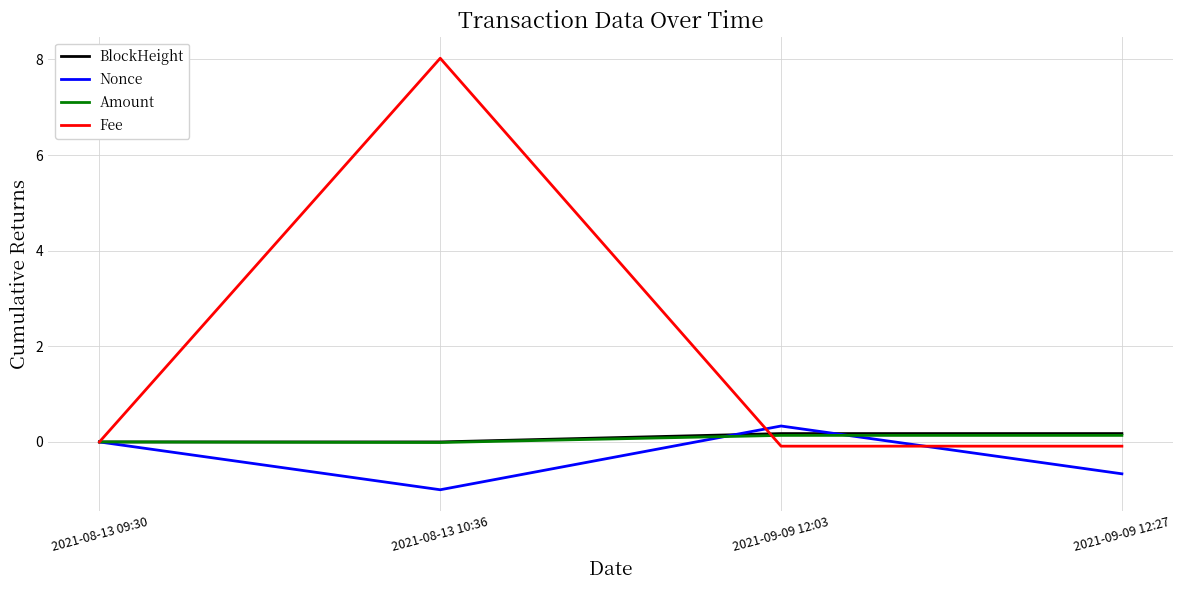

Is this an area chart (filled region under the line)?

No